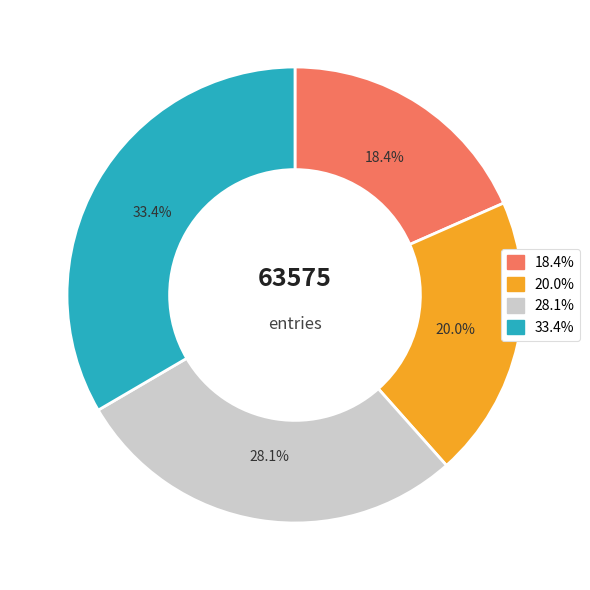

Does any single category account for the majority?

No